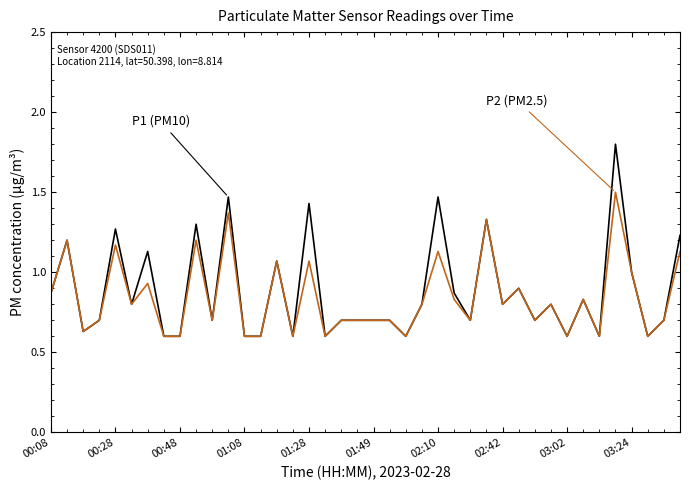

What is the greatest value displayed?

1.8